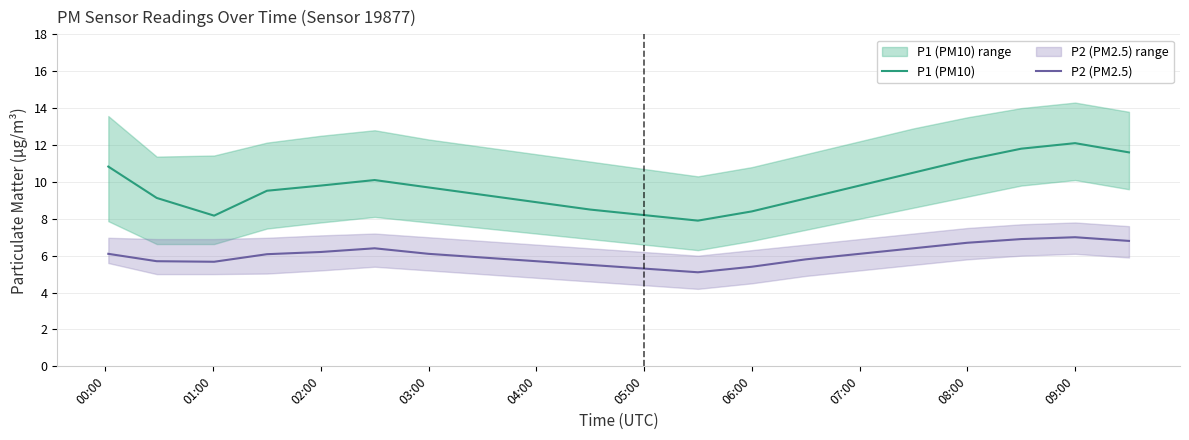

The value of P1 (PM10) at 05:00 is 8.2. True or false?

True